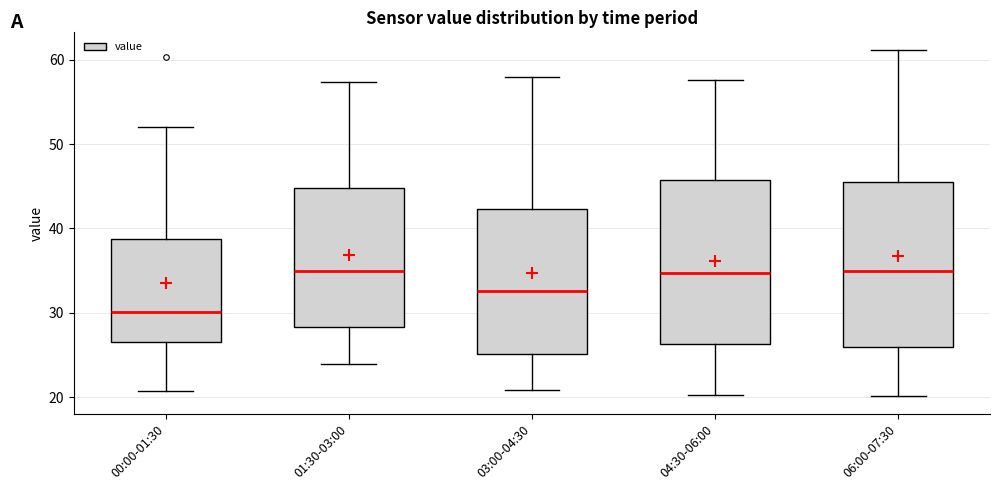

Where does the upper whisker of the box for 03:00-04:30 end on the y-axis? The values are not printed on the chart, so give them approximately, as read against the axis.

58